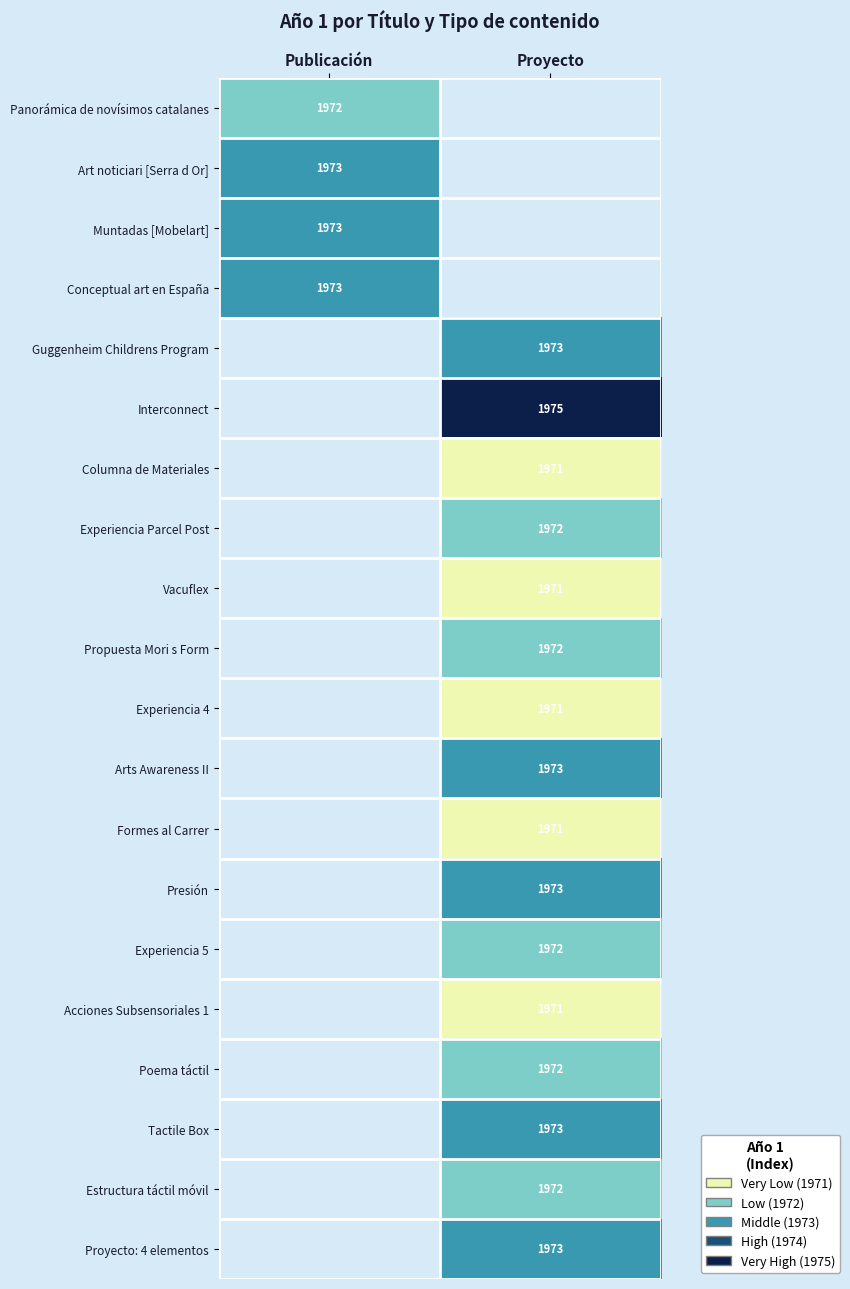

Count the number of data series in this chart.

20